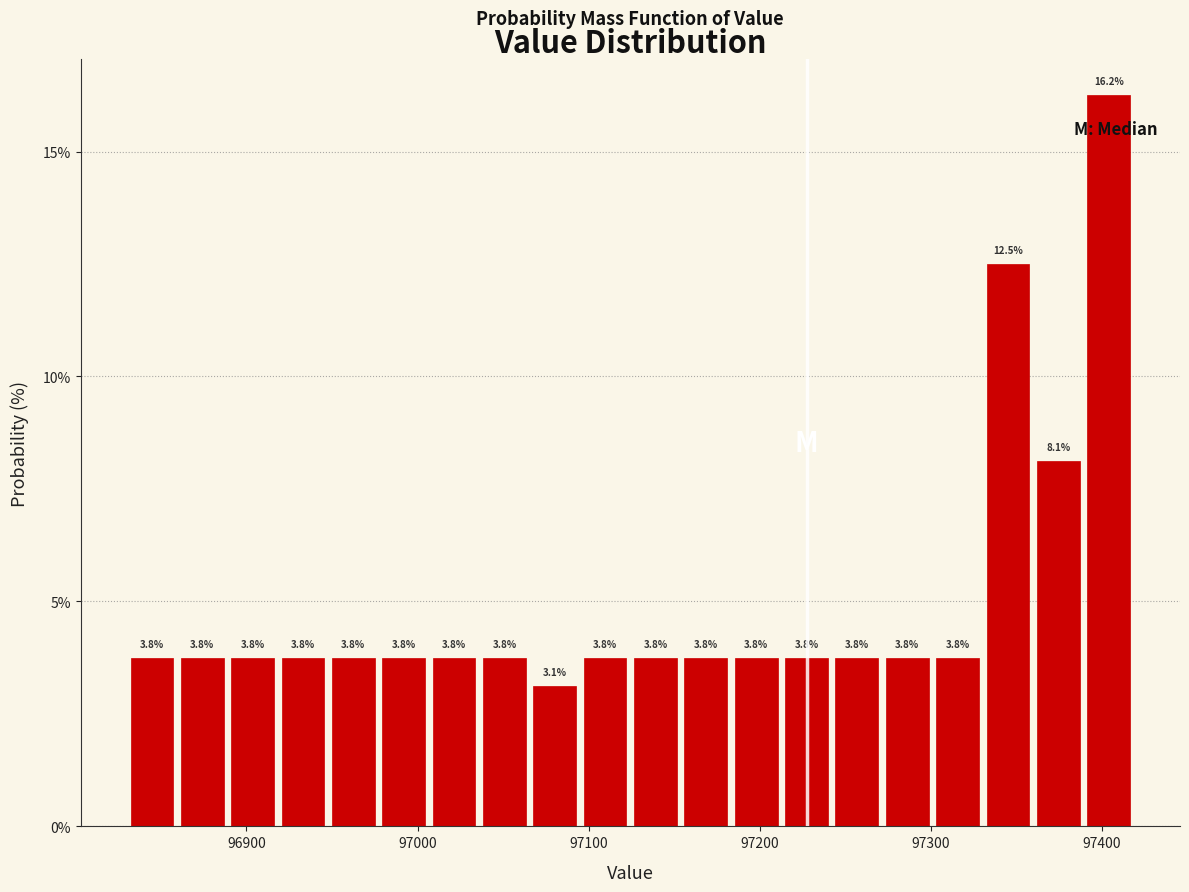

Around what value on the x-axis is the tallest bar? Give the approximate position of its centre, as read against the axis.

97400